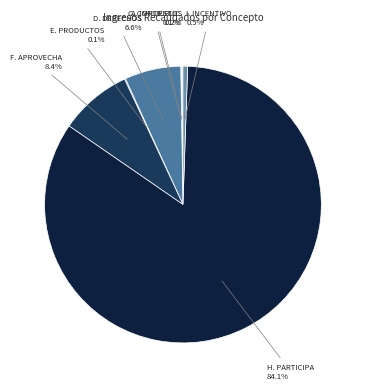

Is there a majority slice in this chart?

Yes